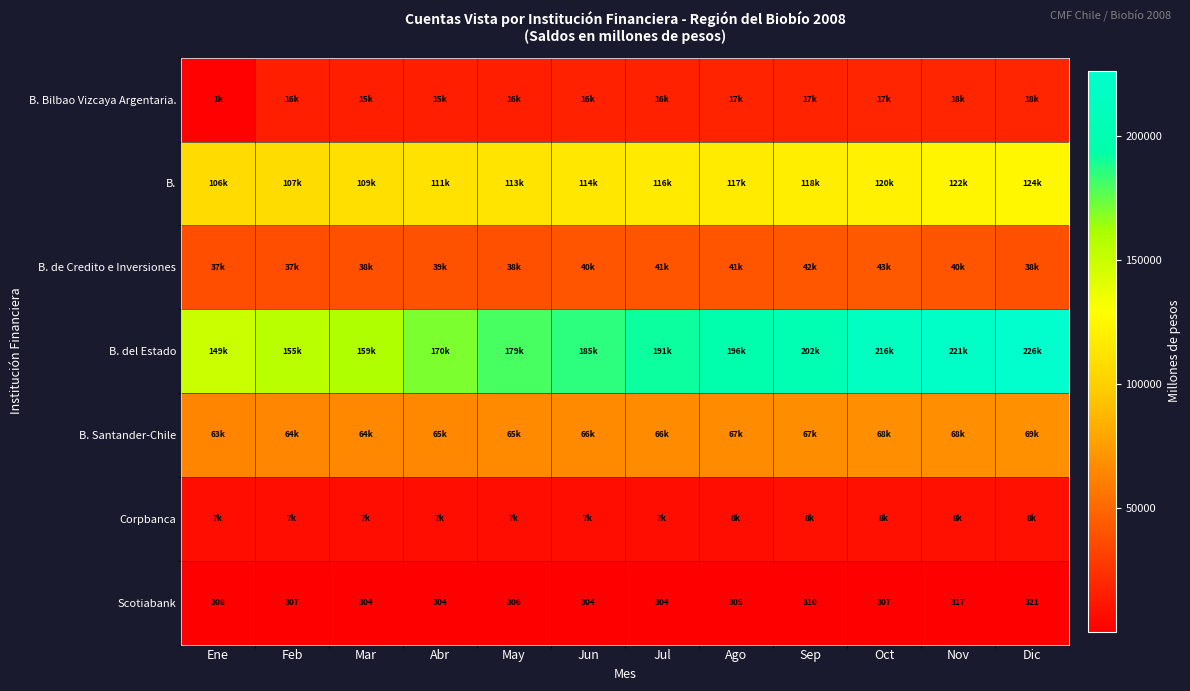

Is it true that Scotiabank equals 310 at Sep?

True